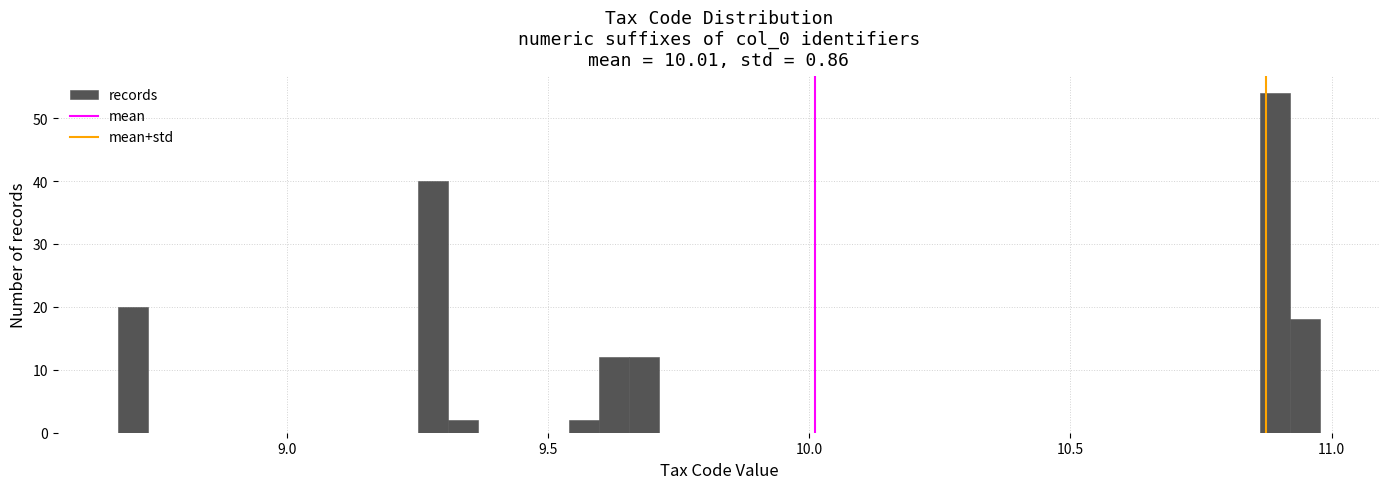

Read against the x-axis, roughly where is the centre of the tallest bar?

10.90